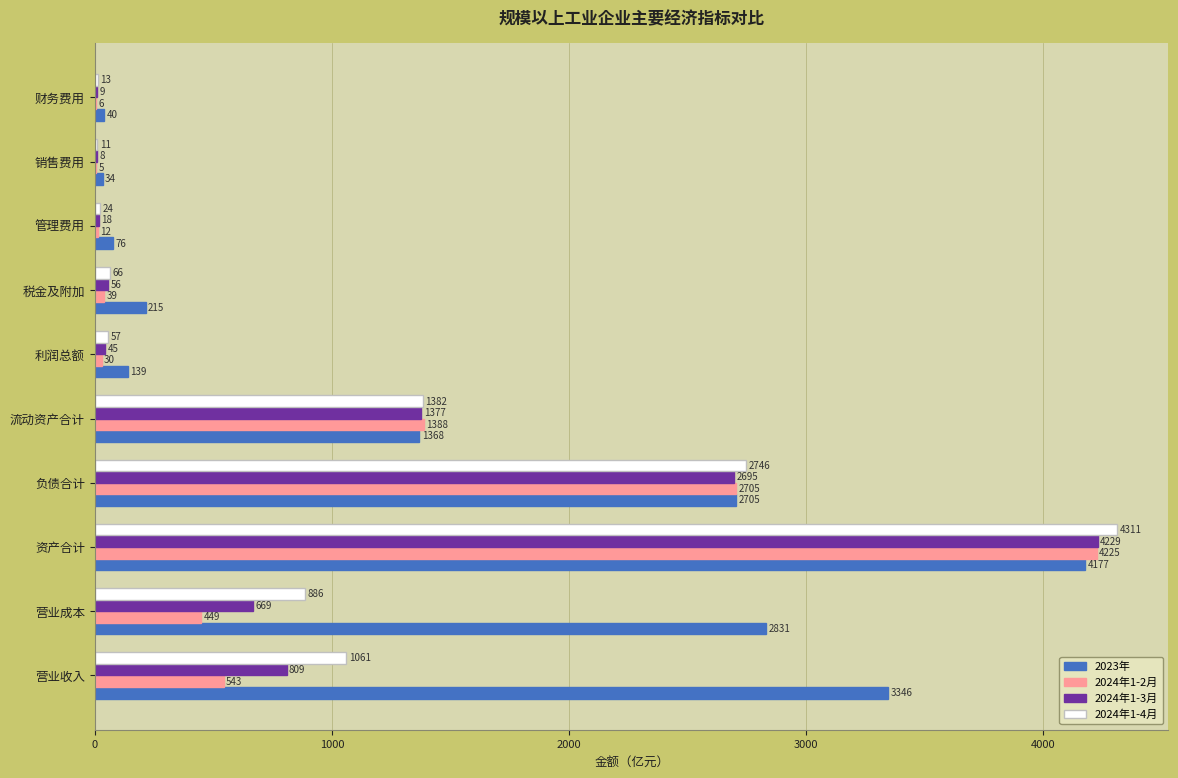

What are all the series names shown in the legend?

2023年, 2024年1-2月, 2024年1-3月, 2024年1-4月